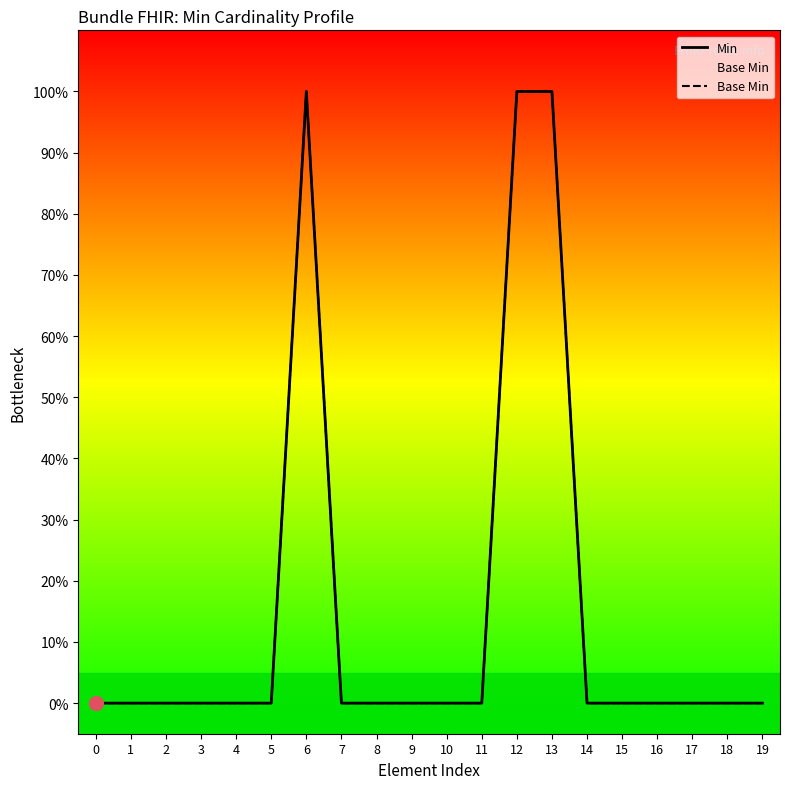

Which series changed the most between 1 and 13?

Min